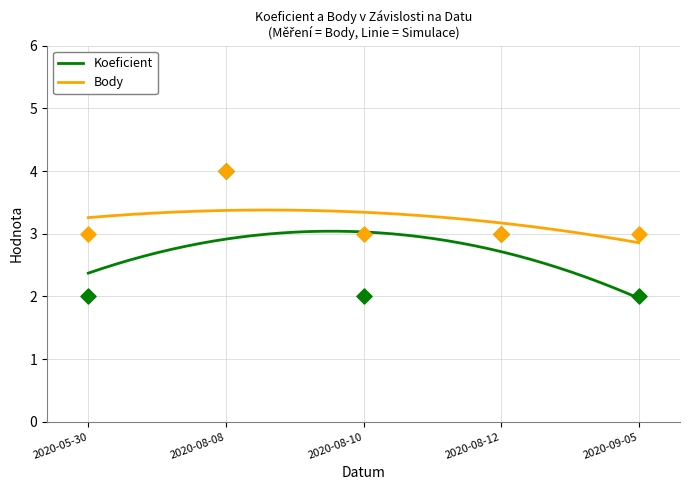

Which series has the largest Y range (max minus min)?

Koeficient